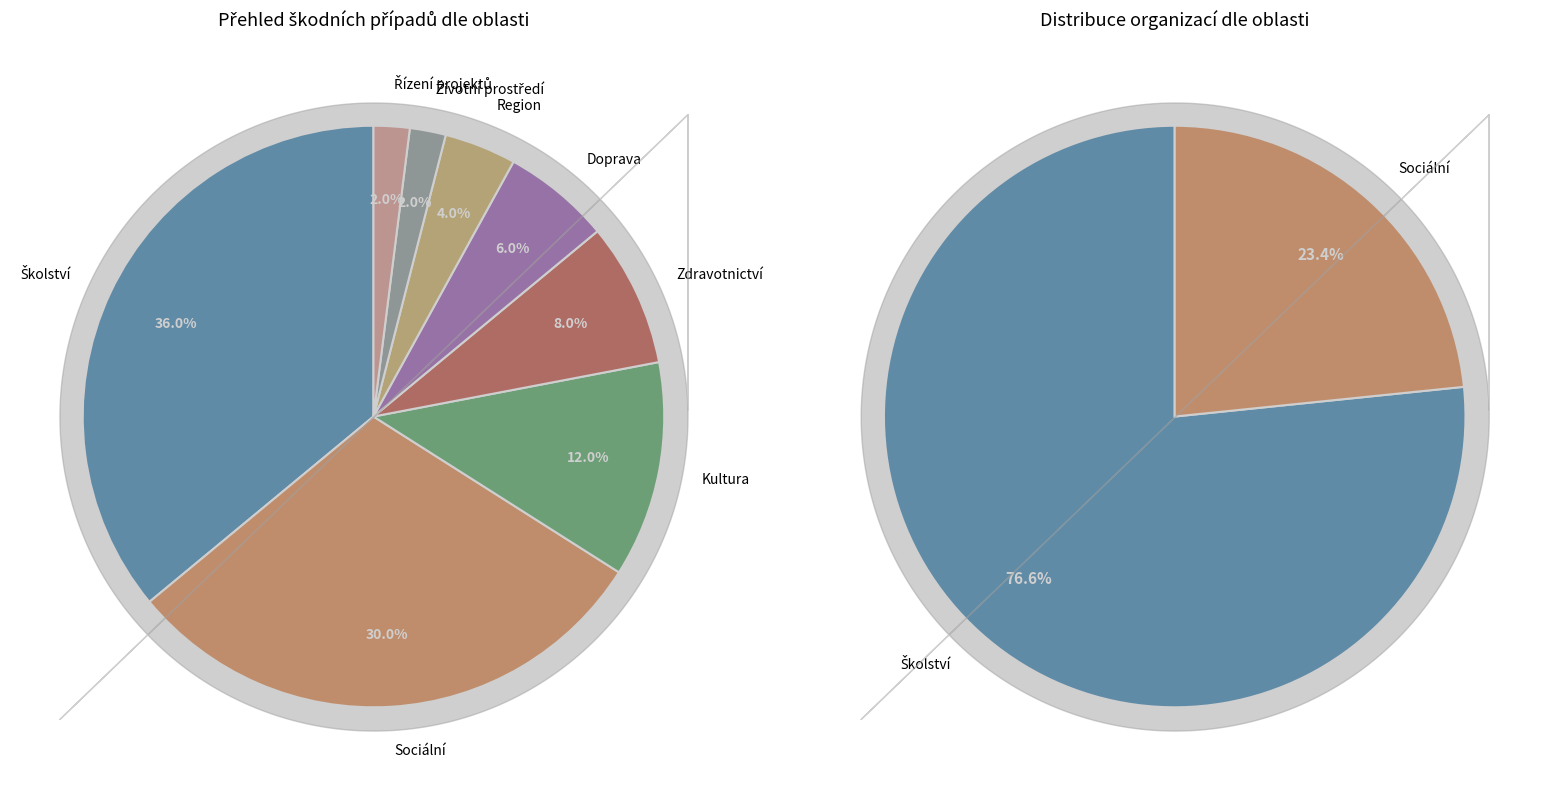

How many segments does this pie chart have?

8